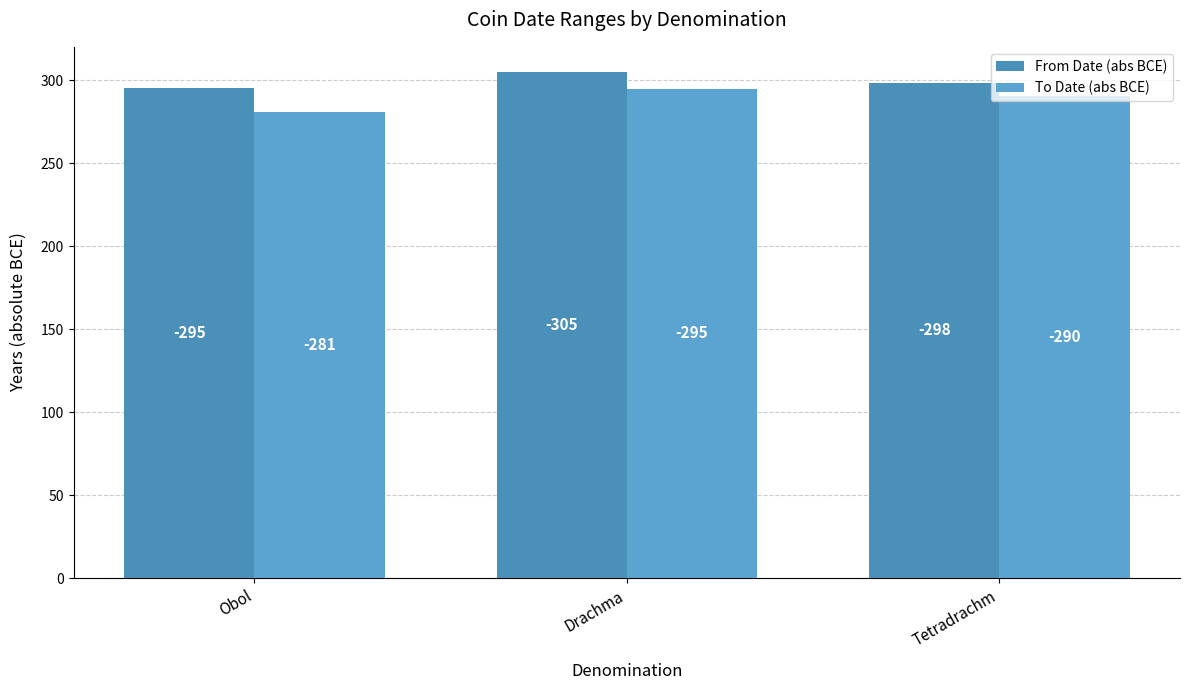

Does the chart contain any negative values?

No